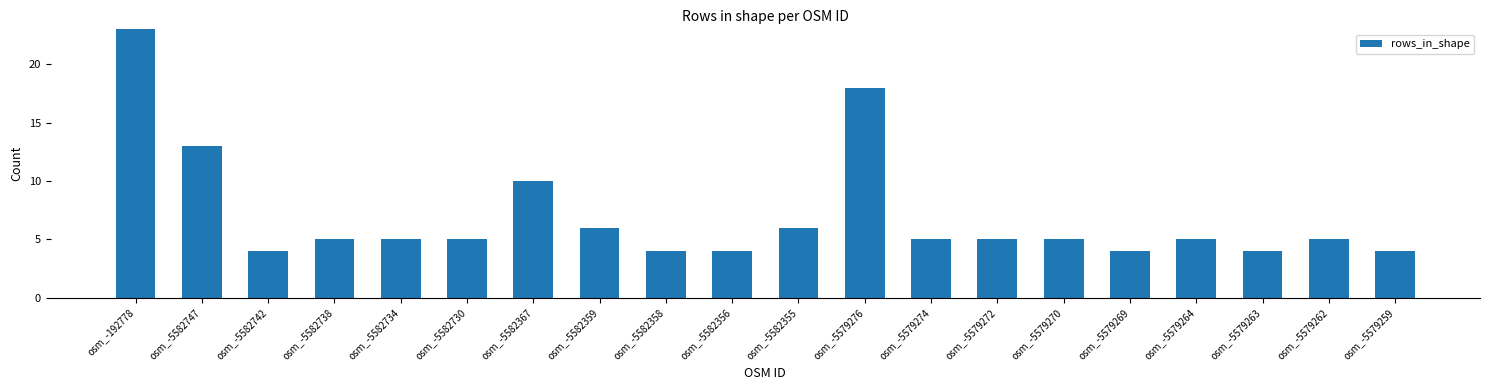

List the labels in order of value, smallest first.

osm_-5582742, osm_-5582358, osm_-5582356, osm_-5579269, osm_-5579263, osm_-5579259, osm_-5582738, osm_-5582734, osm_-5582730, osm_-5579274, osm_-5579272, osm_-5579270, osm_-5579264, osm_-5579262, osm_-5582359, osm_-5582355, osm_-5582367, osm_-5582747, osm_-5579276, osm_-192778